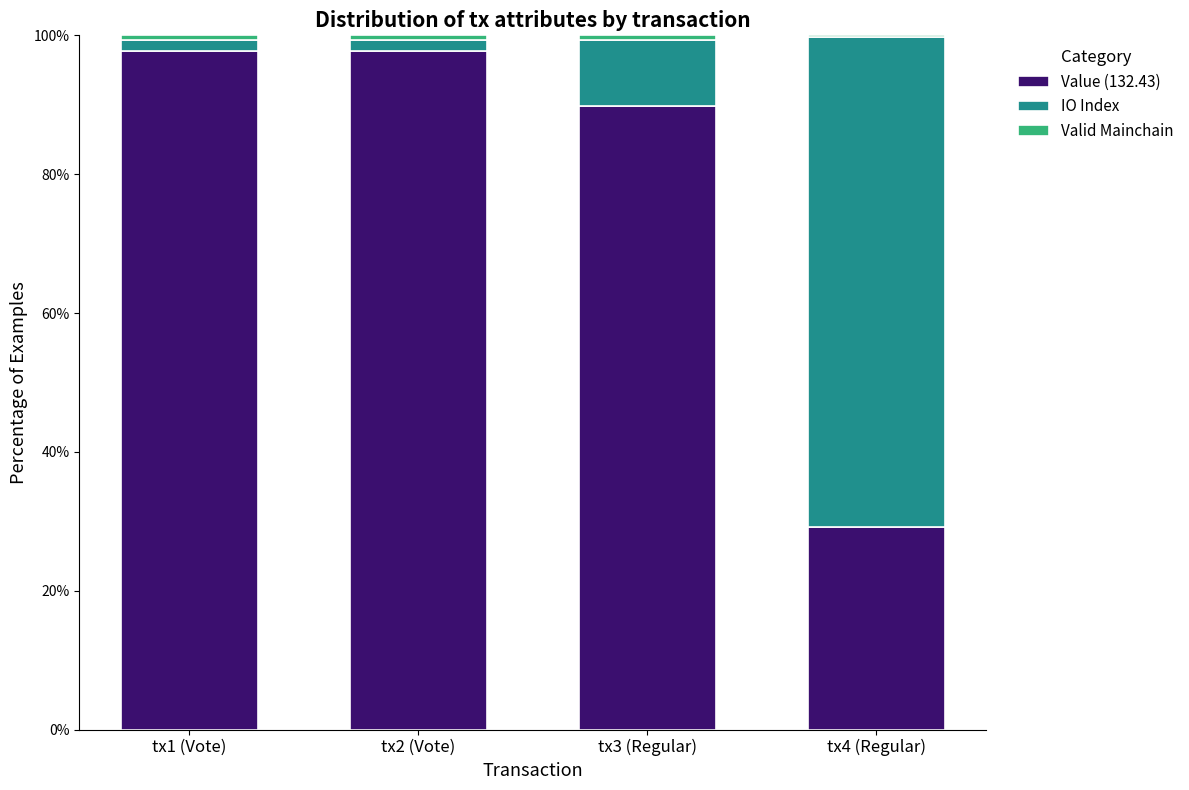

What is the highest value of the Value (132.43) series?

97.8